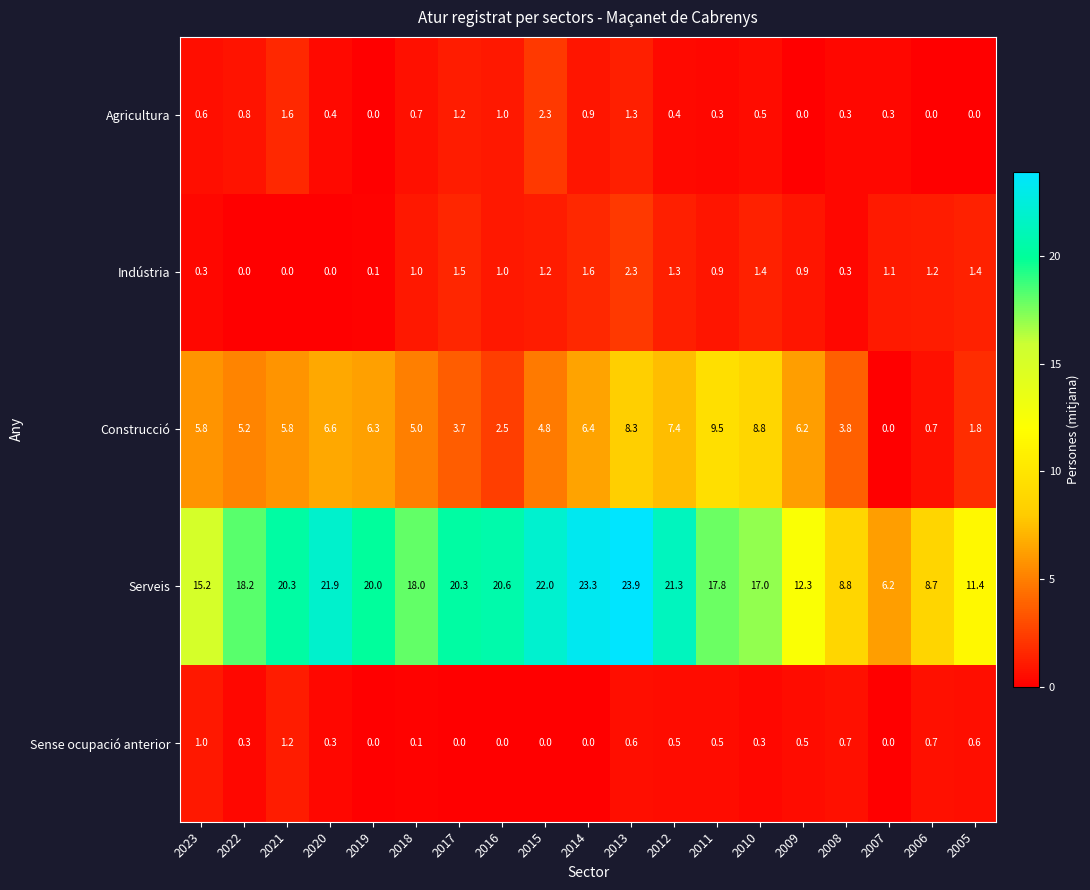

What is the average value of the Serveis series?

17.2